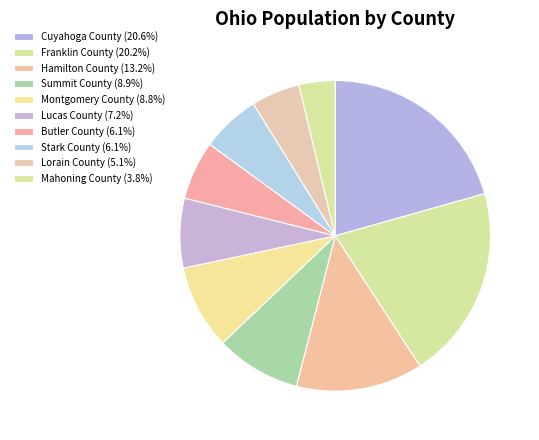

Which has a higher value, Butler County or Mahoning County?

Butler County